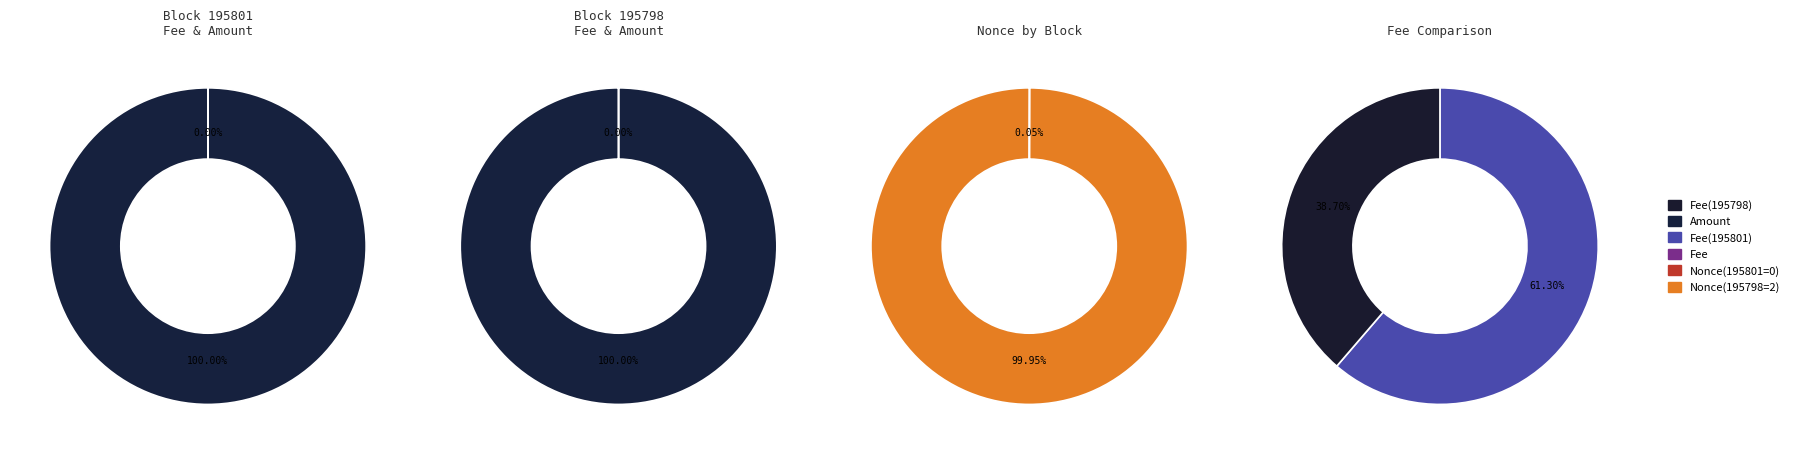

Which slice is the largest?

Amount